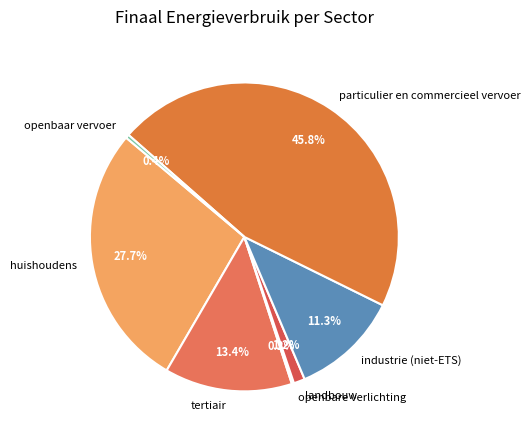

To the nearest percent, what is the average slice percentage?

14%